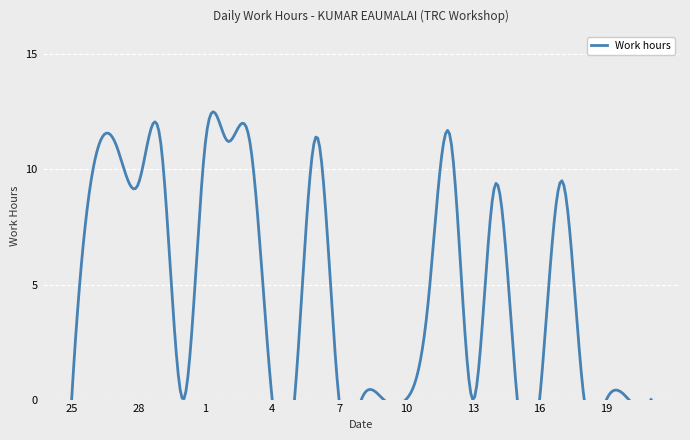

How many positive values are there?

12